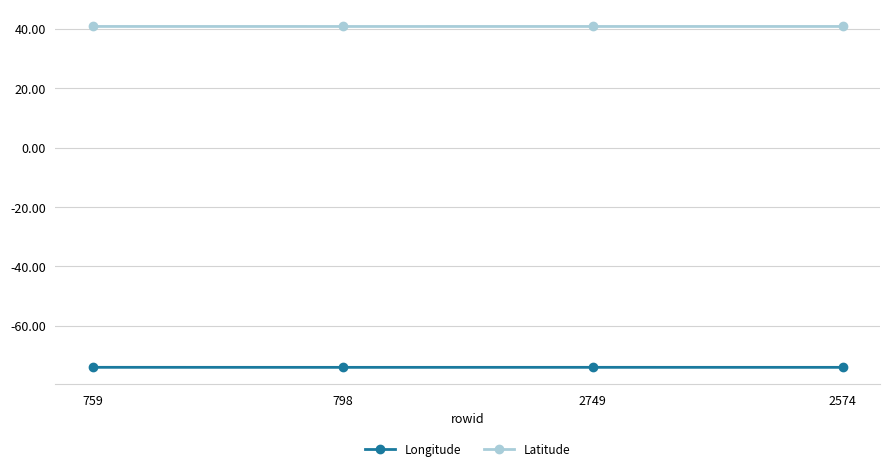

What is the highest value of the Latitude series?

40.8